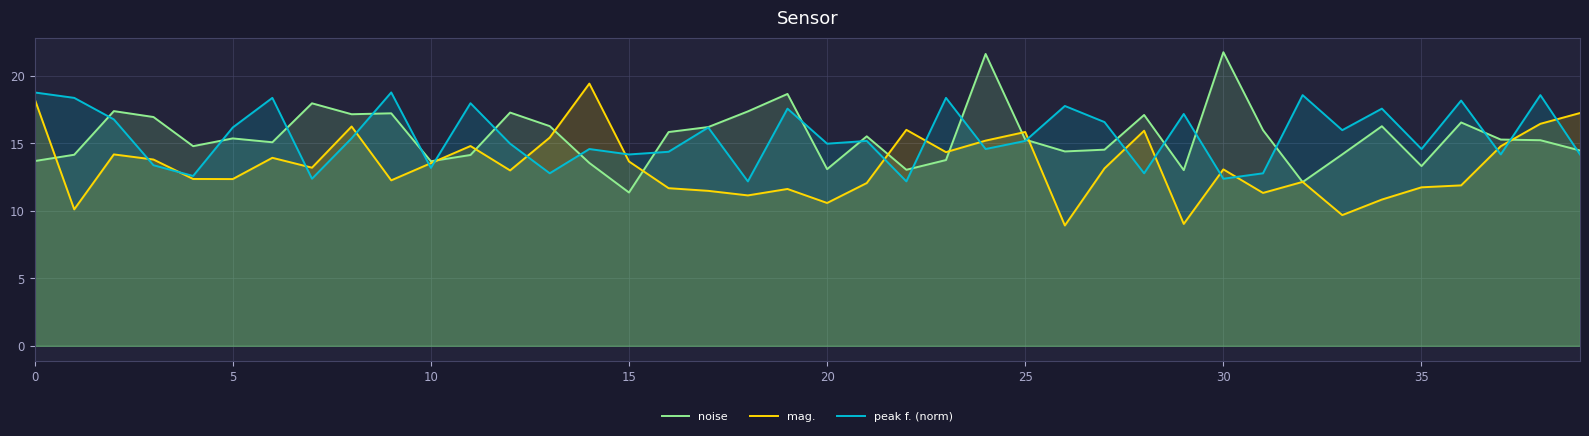

Which category has the lowest value across all series?

26